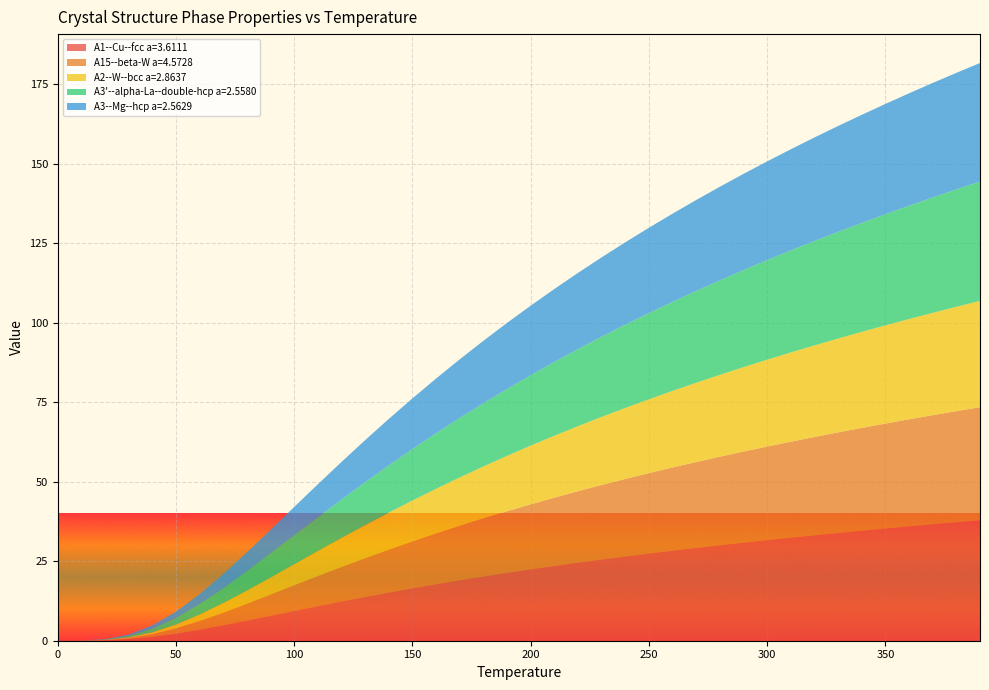

Reading right to left, list all the values displayed in this chart.

A1--Cu--fcc a=3.6111: 37.9	37.2	36.6	36.0	35.3	34.6	33.9	33.2	32.4	31.6	30.8	30.0	29.2	28.3	27.4	26.5	25.5	24.5	23.5	22.4	21.3	20.2	19.0	17.8	16.5	15.1	13.8	12.3	10.9	9.4	7.8	6.3	4.8	3.4	2.2	1.2	0.5	0.1	0.0	0.0
A15--beta-W a=4.5728: 35.6	34.9	34.3	33.7	33.0	32.3	31.6	30.9	30.2	29.4	28.6	27.8	27.0	26.2	25.3	24.4	23.4	22.5	21.5	20.4	19.4	18.3	17.1	16.0	14.7	13.5	12.2	10.8	9.5	8.1	6.7	5.3	4.0	2.7	1.7	0.8	0.3	0.1	0.0	0.0
A2--W--bcc a=2.8637: 33.4	32.8	32.2	31.5	30.9	30.2	29.5	28.8	28.1	27.3	26.5	25.7	24.9	24.1	23.2	22.3	21.4	20.5	19.5	18.5	17.4	16.3	15.2	14.1	12.9	11.7	10.4	9.2	7.9	6.6	5.4	4.2	3.1	2.1	1.2	0.6	0.2	0.1	0.0	0.0
A3'--alpha-La--double-hcp a=2.5580: 37.5	36.9	36.3	35.6	35.0	34.3	33.6	32.8	32.1	31.3	30.5	29.7	28.9	28.0	27.1	26.2	25.2	24.2	23.2	22.1	21.0	19.9	18.7	17.5	16.2	14.9	13.5	12.1	10.6	9.1	7.6	6.1	4.6	3.3	2.1	1.1	0.5	0.1	0.0	0.0
A3--Mg--hcp a=2.5629: 37.3	36.6	36.0	35.4	34.7	34.0	33.3	32.6	31.8	31.0	30.3	29.4	28.6	27.7	26.8	25.9	25.0	24.0	22.9	21.9	20.8	19.6	18.5	17.2	15.9	14.6	13.2	11.8	10.4	8.9	7.4	5.9	4.5	3.1	2.0	1.0	0.4	0.1	0.0	0.0